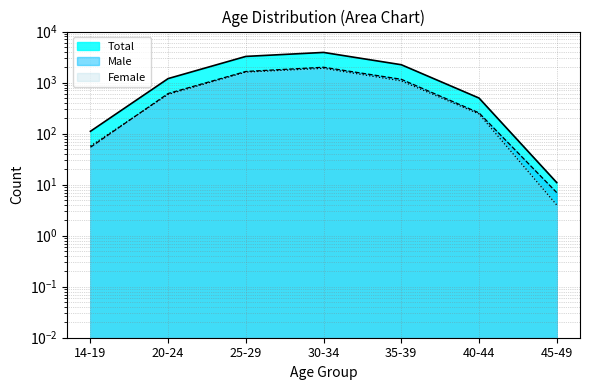

Where does the Male series first go above 611?

25-29